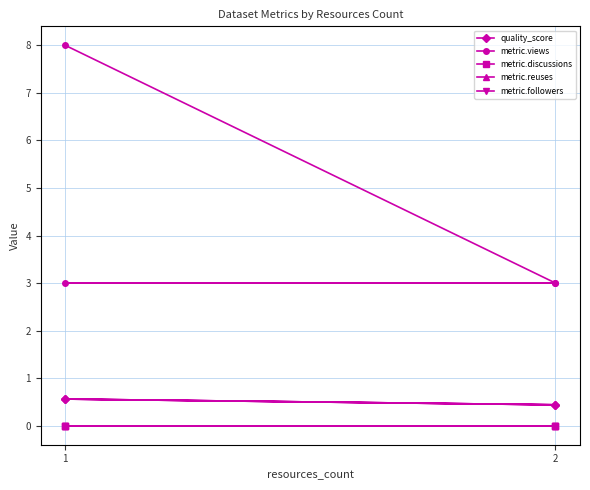

Between 1 and 2, which series saw the biggest shift?

metric.views